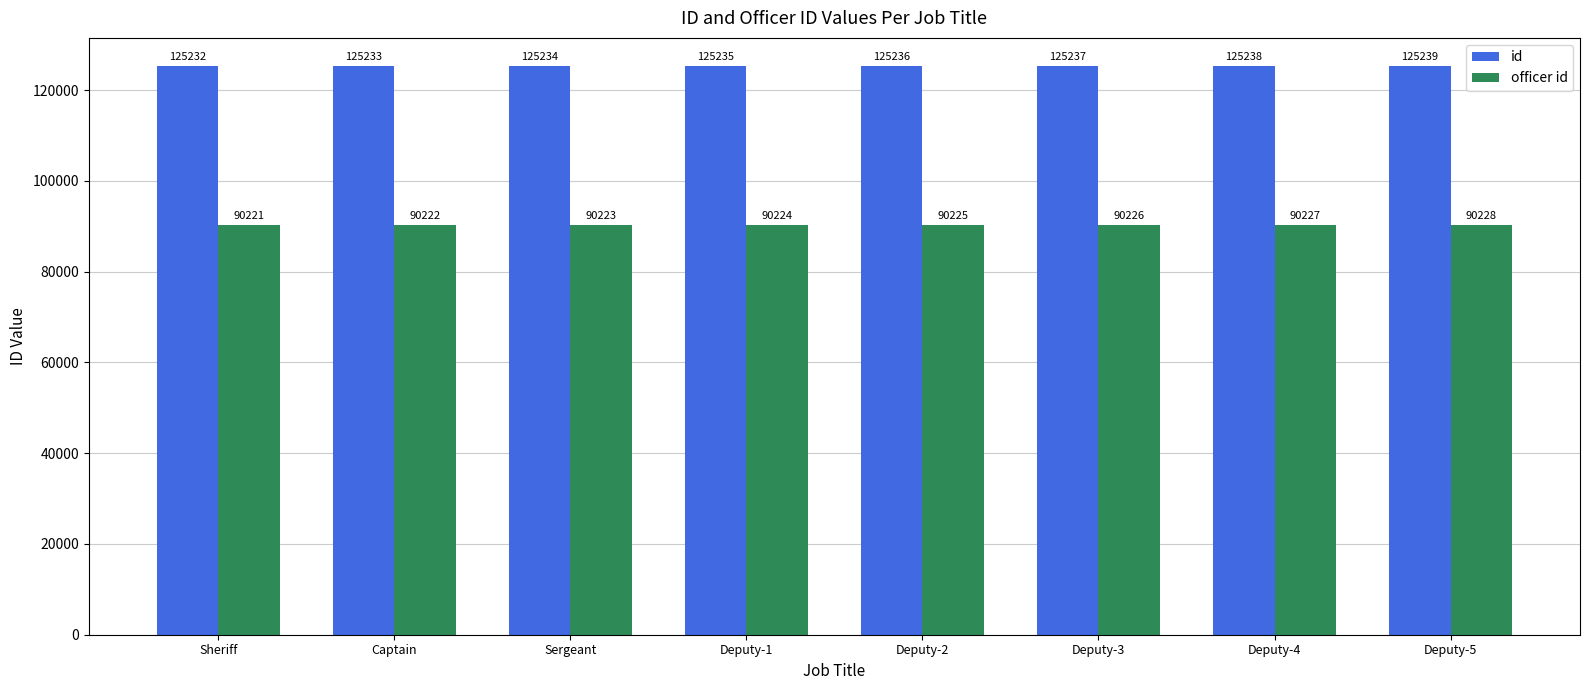

What is the sum of all officer id values?

721796